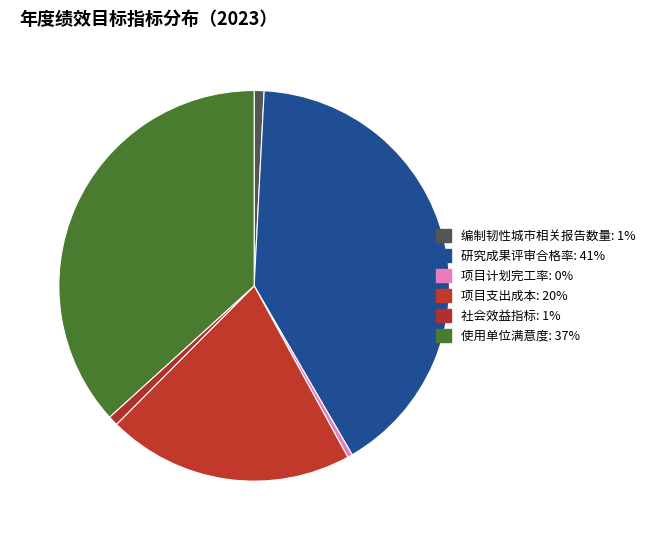

What percentage is NOT represented by 社会效益指标?

99.2%